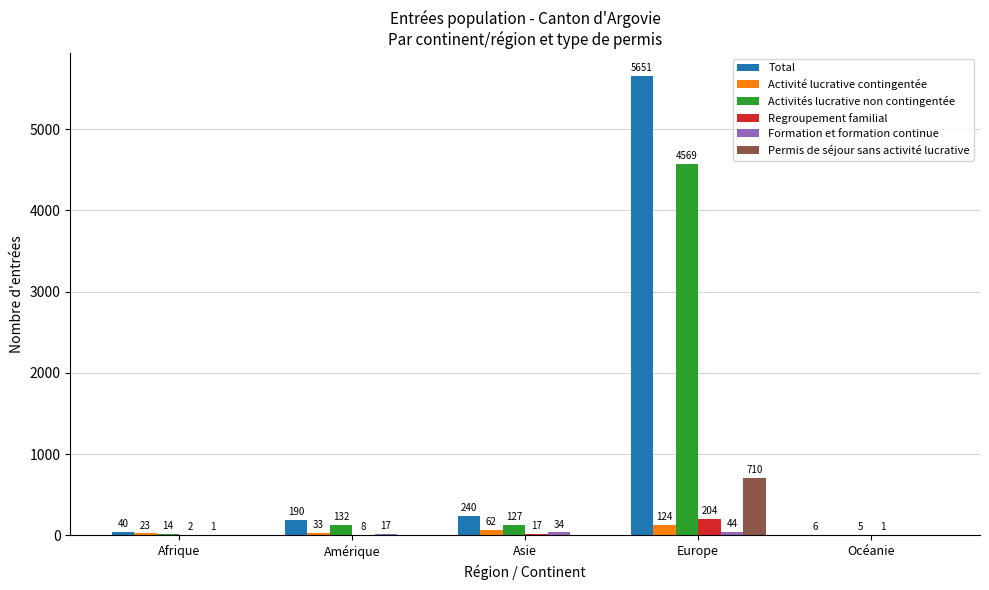

What is the highest value of the Regroupement familial series?

204